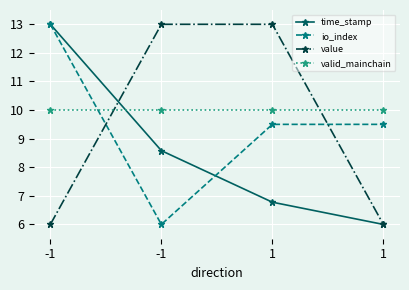

Is the value of io_index at 1 greater than the value of value at 1?

No